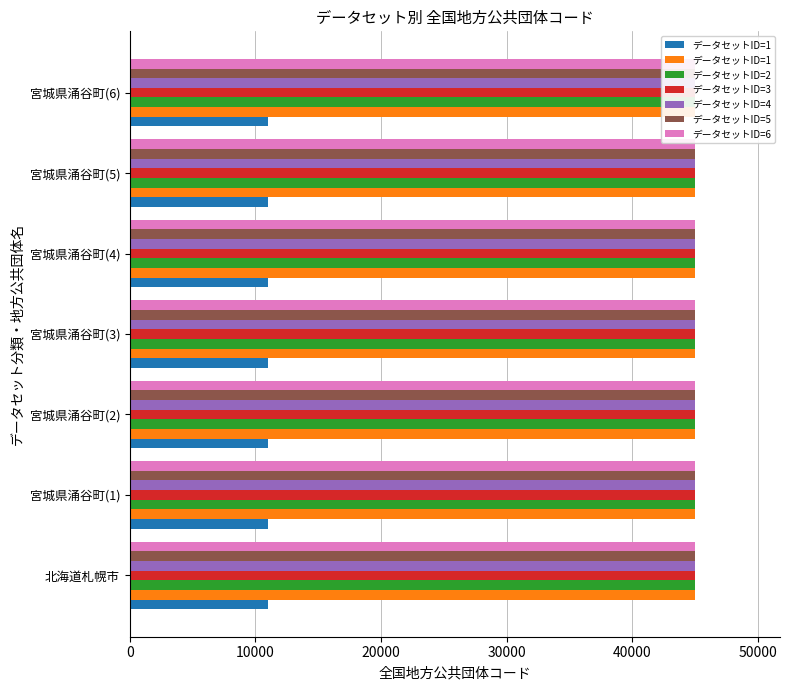

Is it true that the value at 5 is 29327?

False